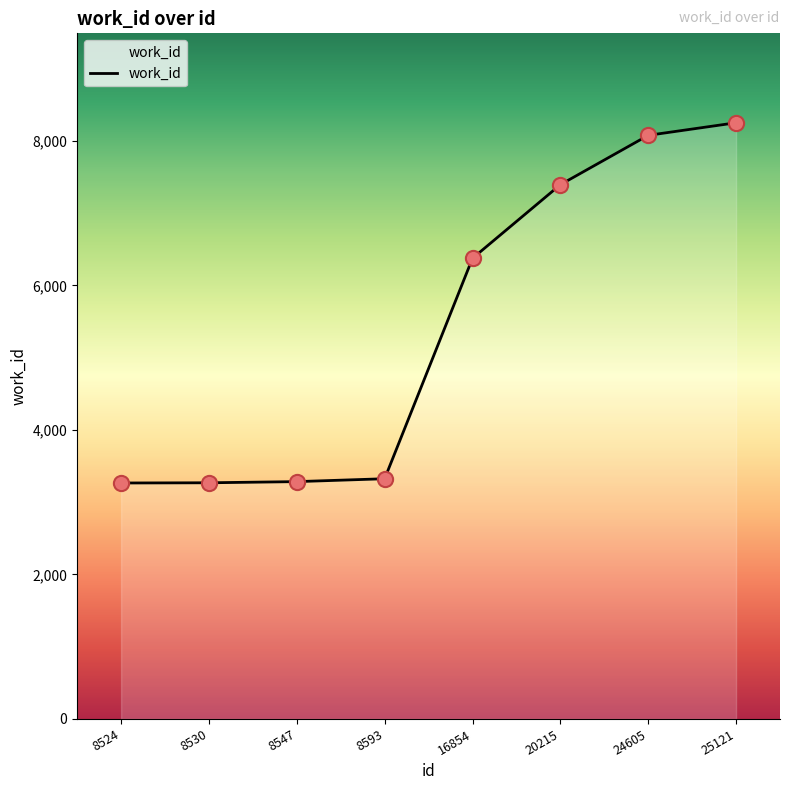

What is the ratio of the value at 8530 to the value at 25121?

0.4